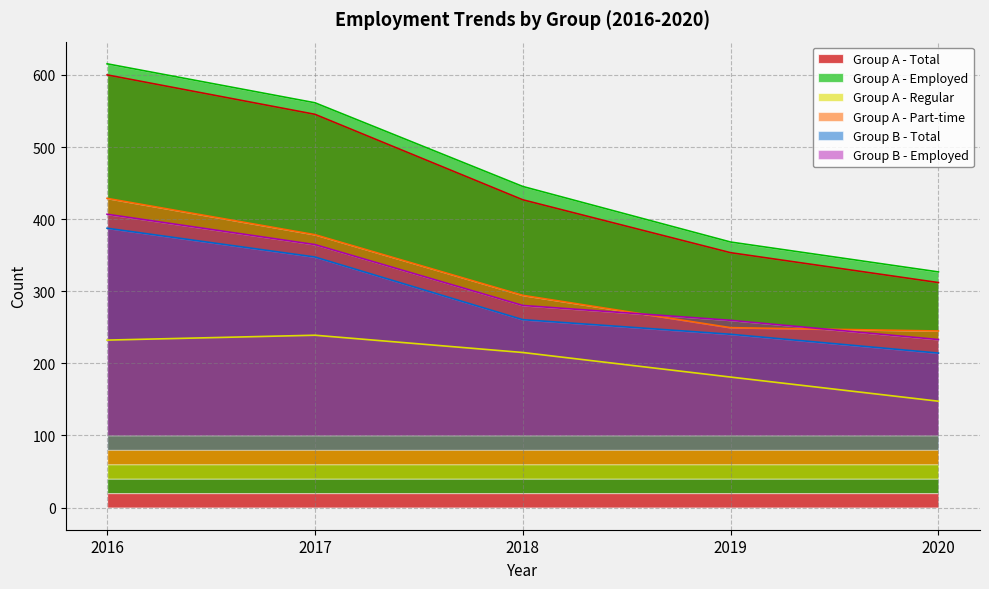

Reading left to right, list all the values displayed in this chart.

Group A - Total: 600.0	545.3	426.8	353.4	312.0
Group A - Employed: 615.4	561.4	445.3	368.2	326.8
Group A - Regular: 232.2	239.0	215.0	180.9	147.5
Group A - Part-time: 428.8	378.4	294.3	249.5	244.9
Group B - Total: 387.4	347.5	260.6	240.3	214.2
Group B - Employed: 406.8	364.7	280.2	259.7	233.0